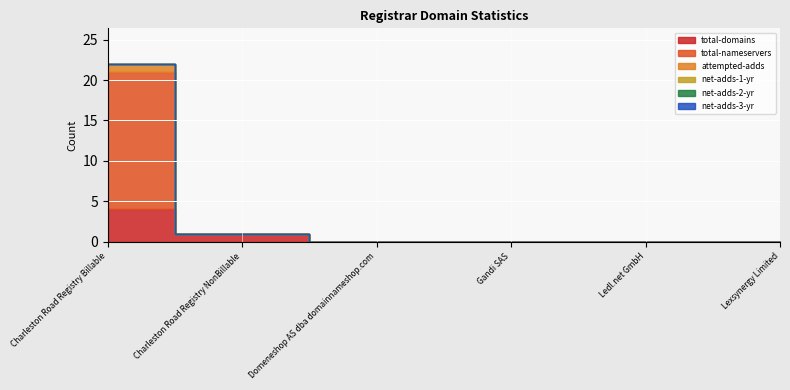

Is the value of net-adds-1-yr at Domeneshop AS dba domainnameshop.com greater than the value of total-nameservers at Ledl.net GmbH?

No